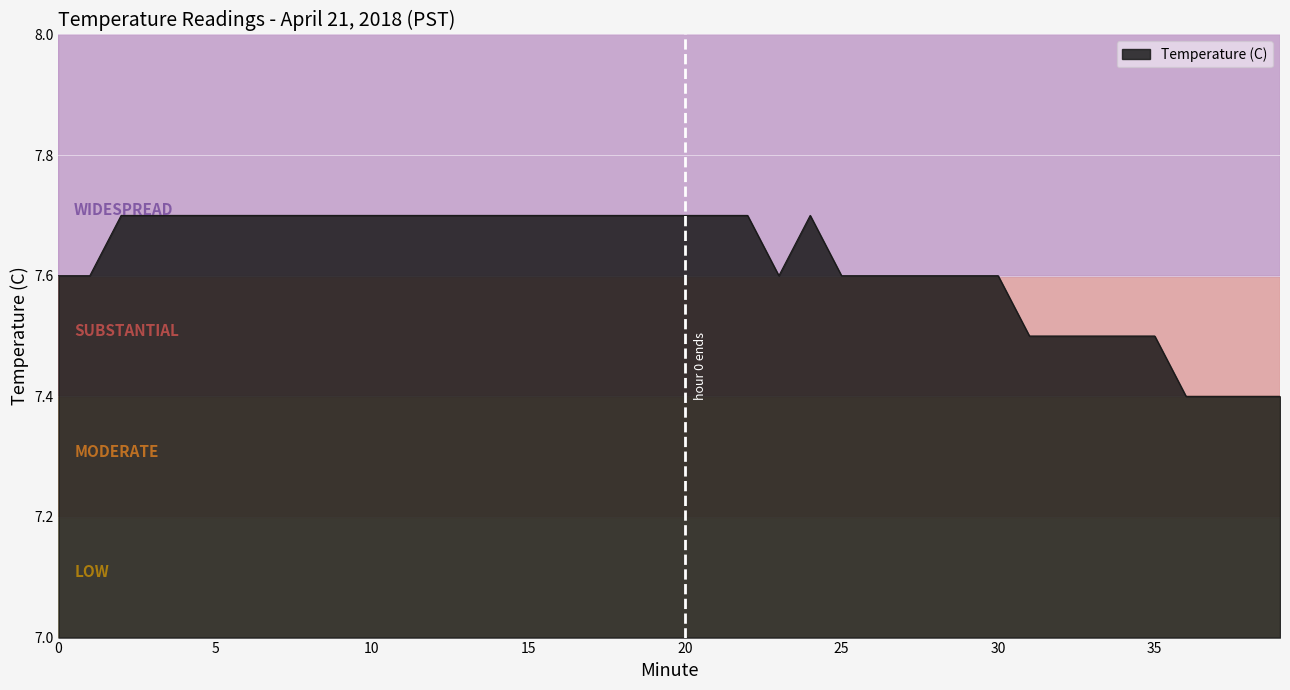

What is the minimum value shown in the chart?

7.4